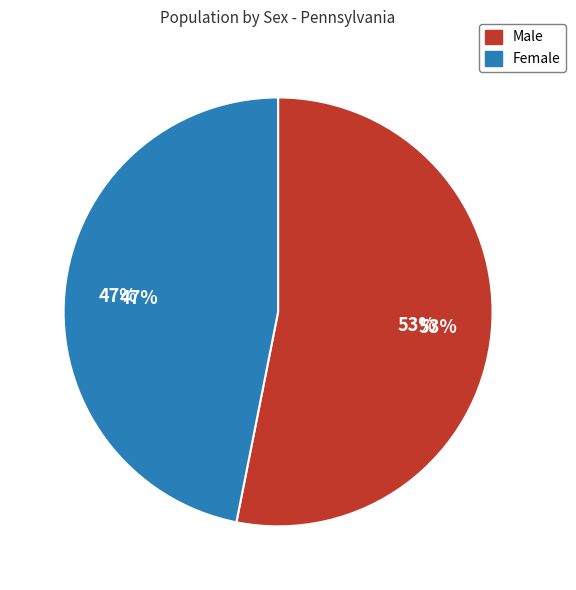

Rank the categories by value from lowest to highest.

Female, Male